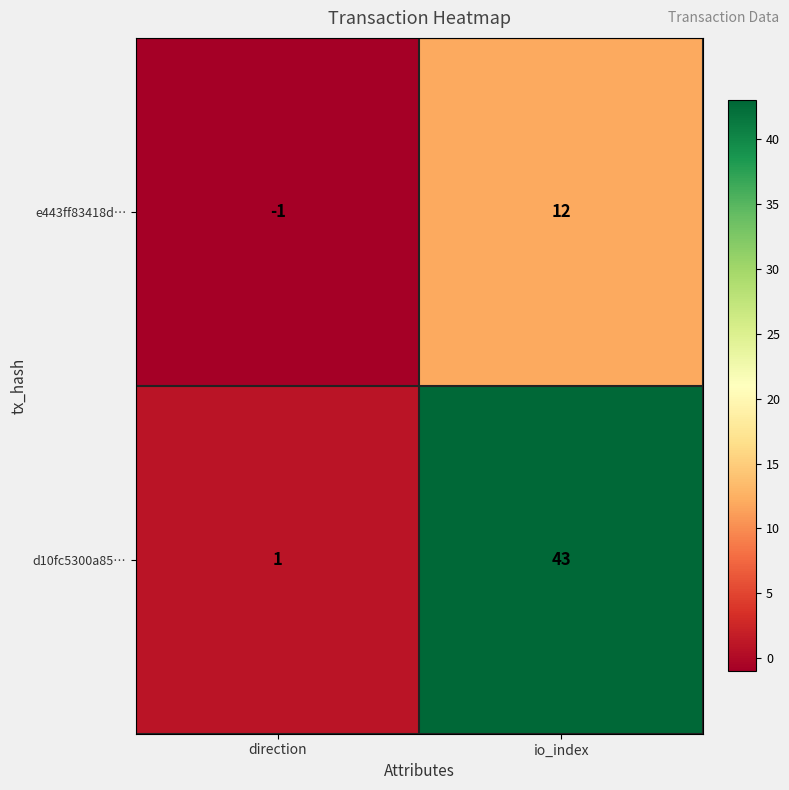

At how many categories does at least one series exceed 18?

1